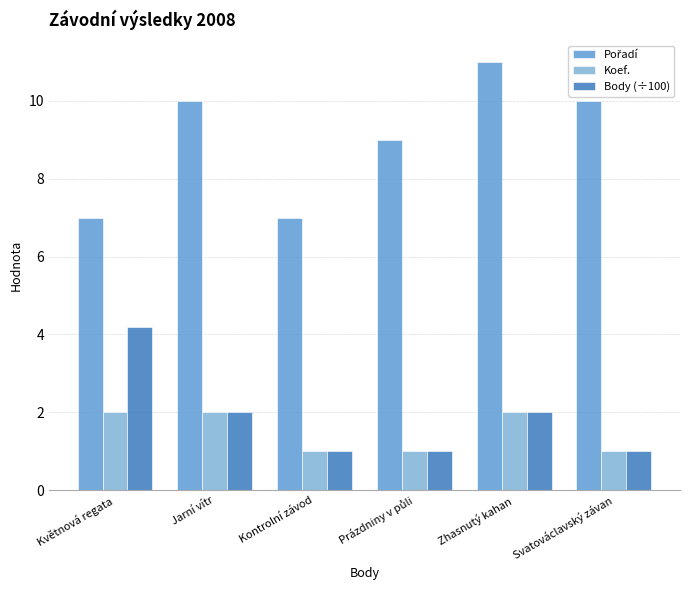

Does the chart contain any negative values?

No